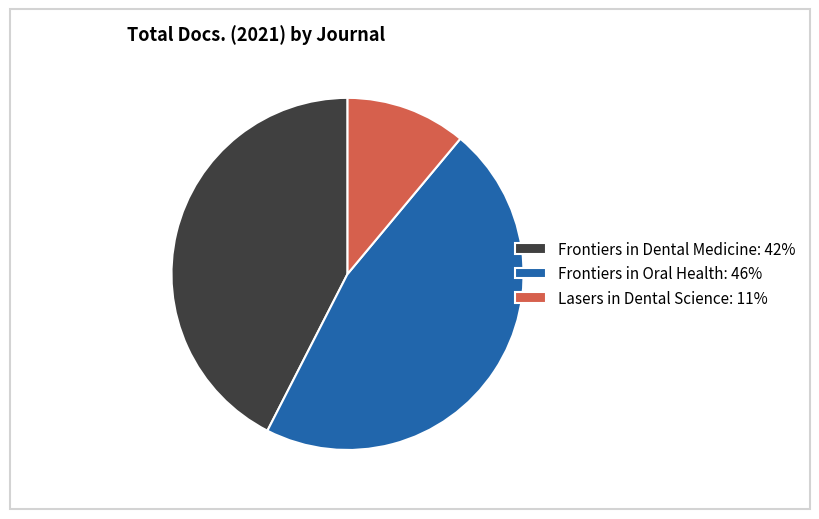

Is Lasers in Dental Science: 11% the majority of the pie?

No